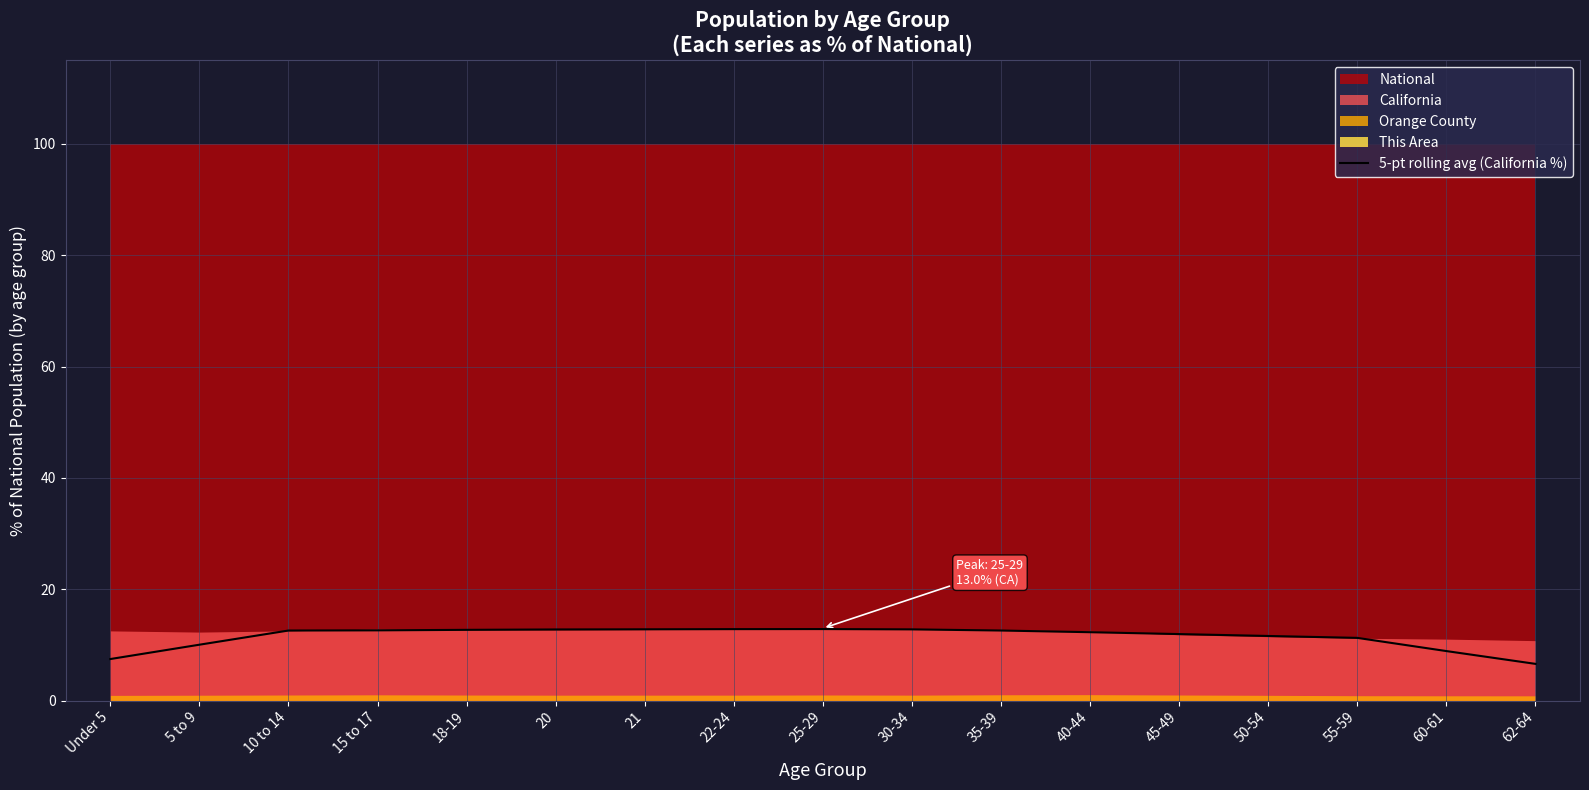

List the labels in order of value, smallest first.

62-64, Under 5, 60-61, 5 to 9, 55-59, 50-54, 45-49, 40-44, 10 to 14, 35-39, 15 to 17, 18-19, 20, 30-34, 21, 22-24, 25-29